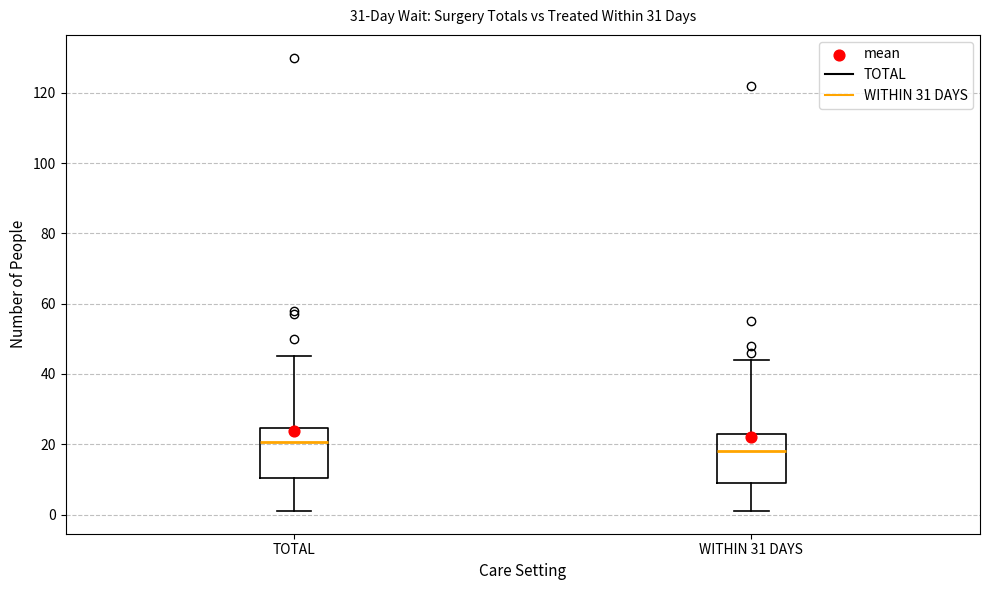

Where does the upper whisker of the box for WITHIN 31 DAYS end on the y-axis? The values are not printed on the chart, so give them approximately, as read against the axis.

44